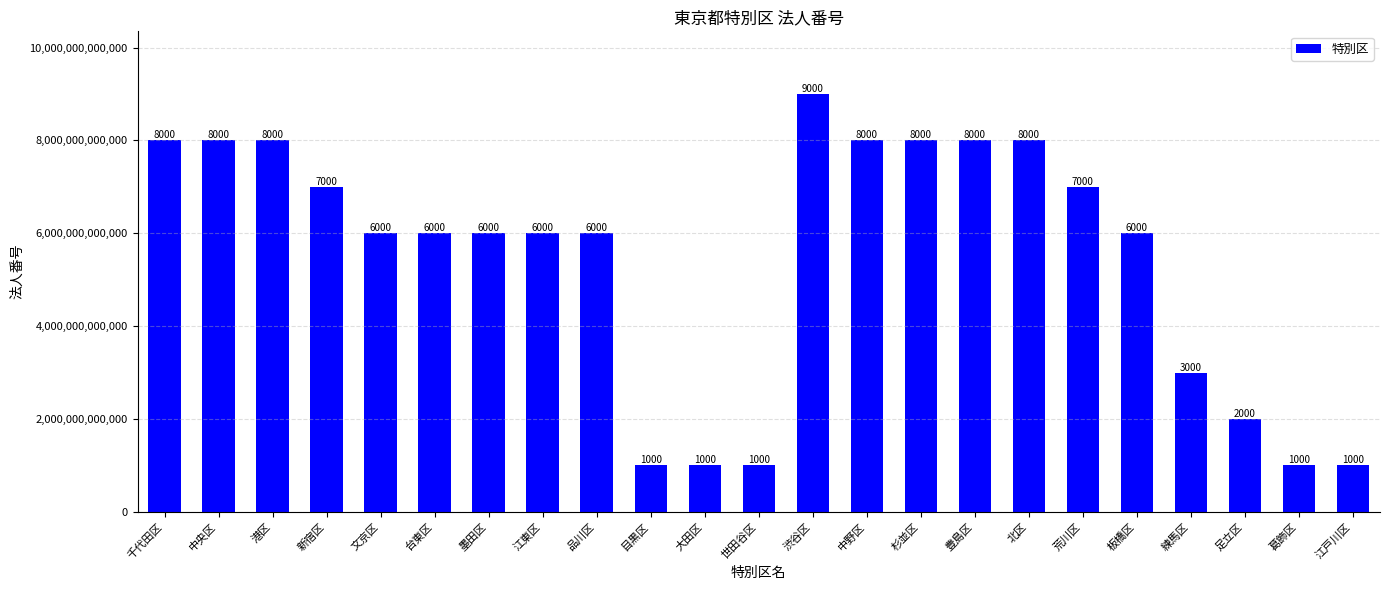

Are the bars horizontal?

No